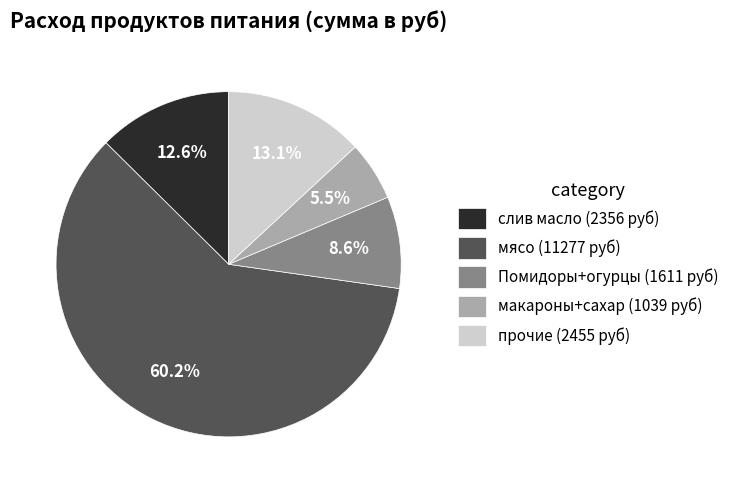

How many slices are in this pie chart?

5